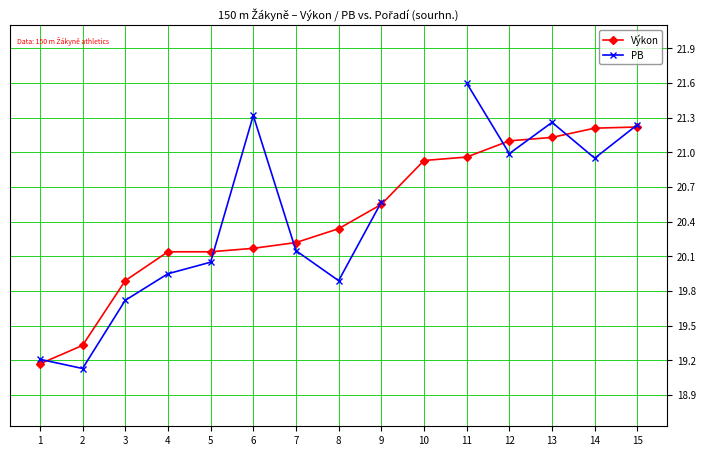

At which category is the sum across all series the highest?

11